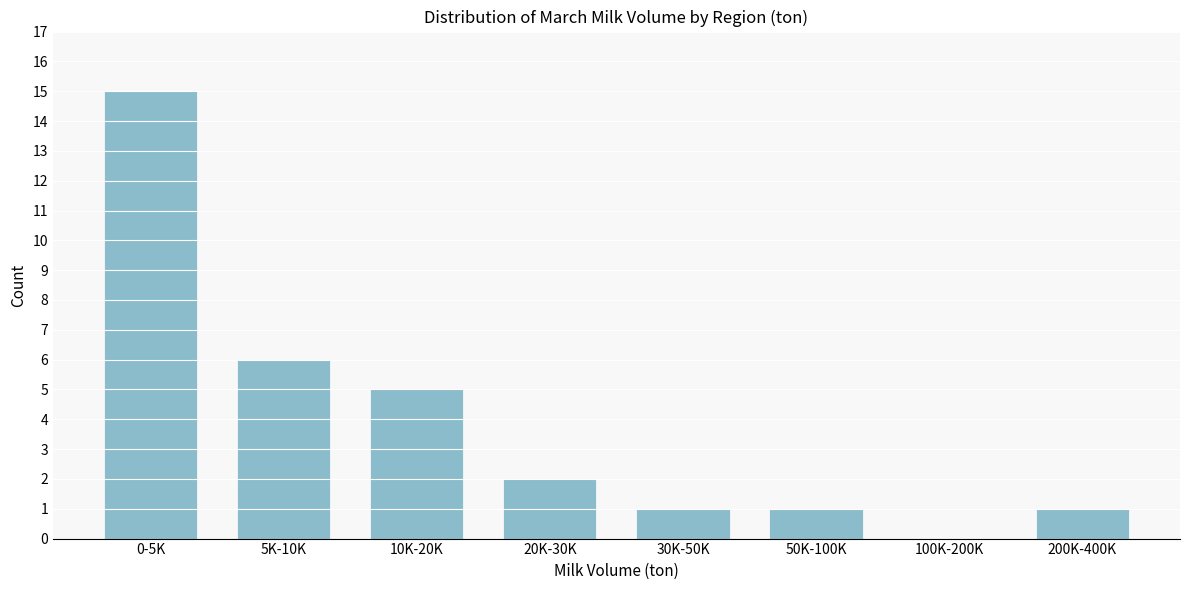

Reading left to right, transcribe all the data shown in this chart.

0-5K=15	5K-10K=6	10K-20K=5	20K-30K=2	30K-50K=1	50K-100K=1	100K-200K=0	200K-400K=1